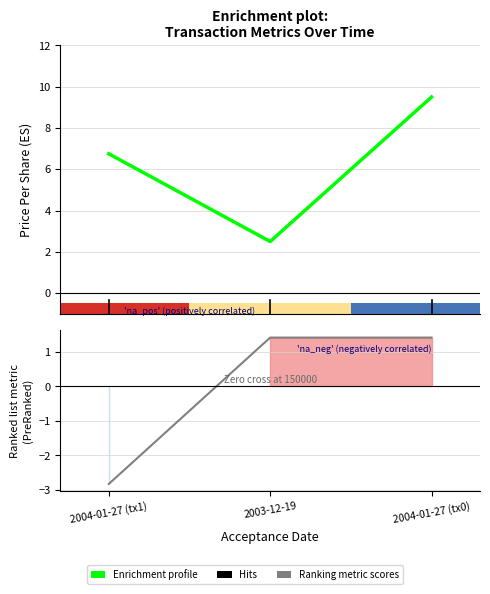

How many bars are there in total?

3